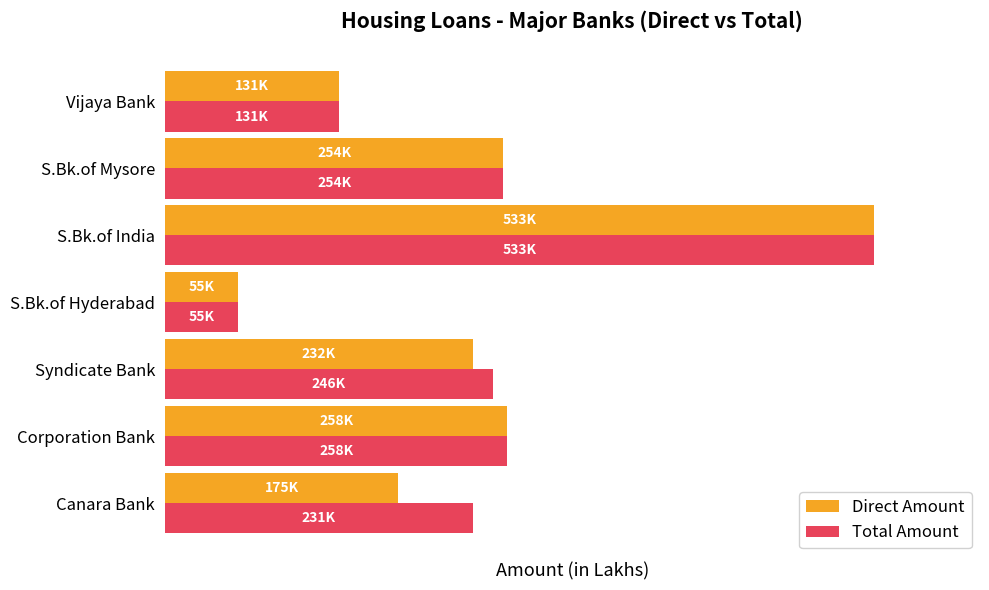

Which series has the largest total across all categories?

Total Amount